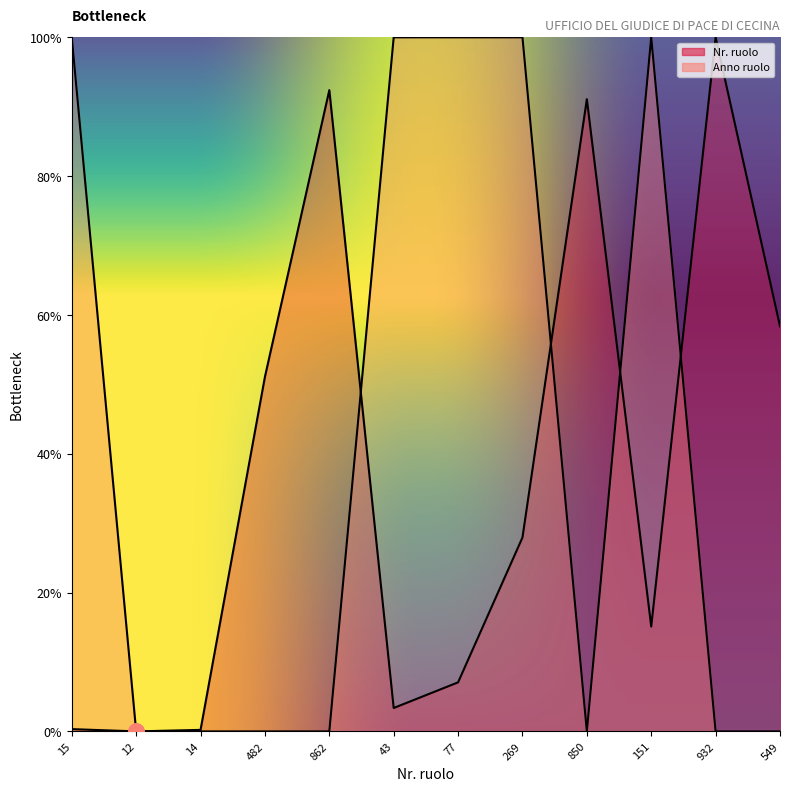

Which series has the largest total across all categories?

Anno ruolo